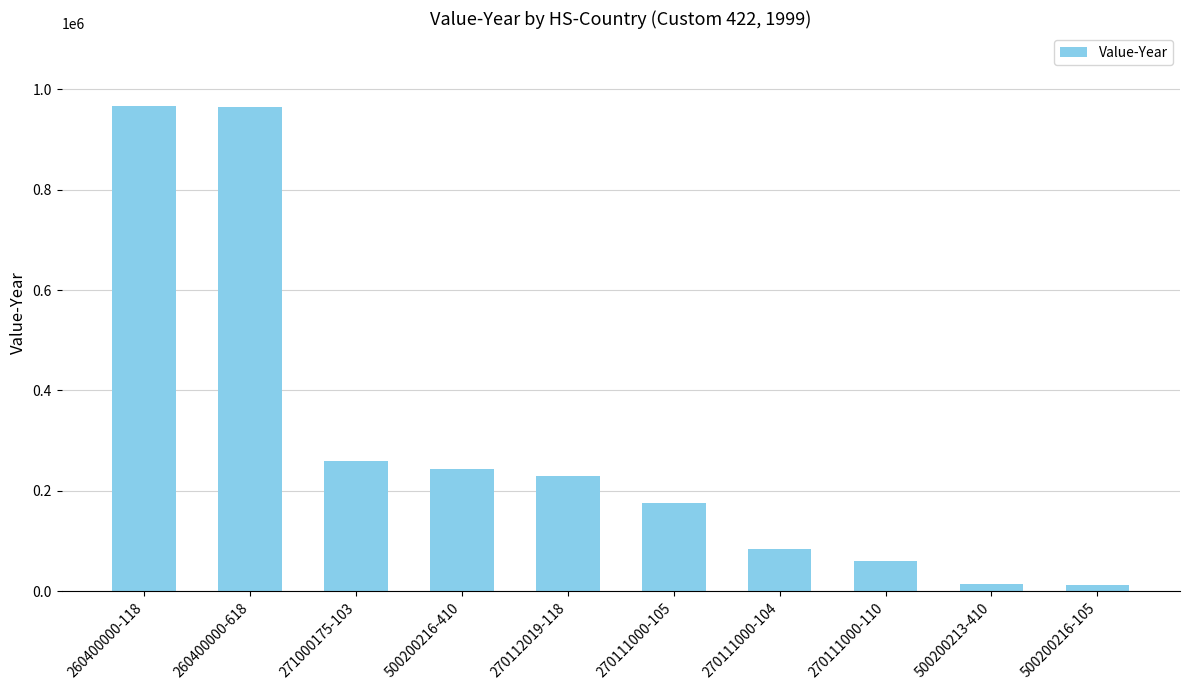

At which label is the value closest to 489242?

271000175-103